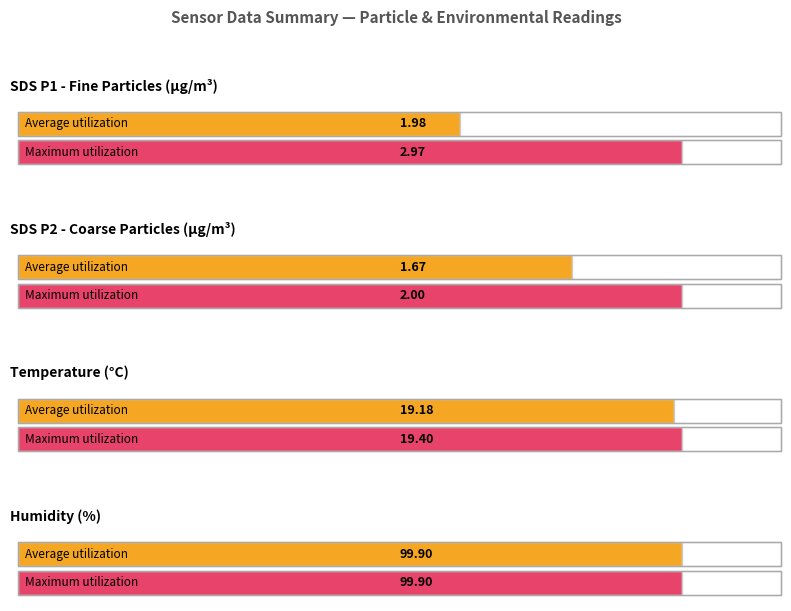

What are all the series names shown in the legend?

SDS_P1, SDS_P2, Temp, Humidity